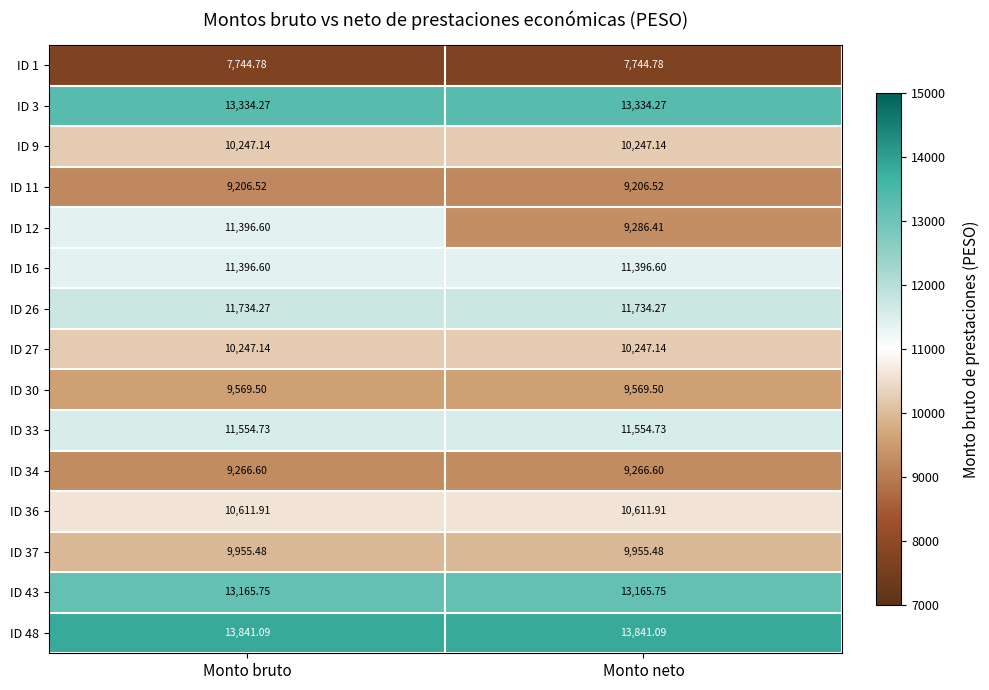

Where does the ID 12 series first go above 11396?

Monto bruto